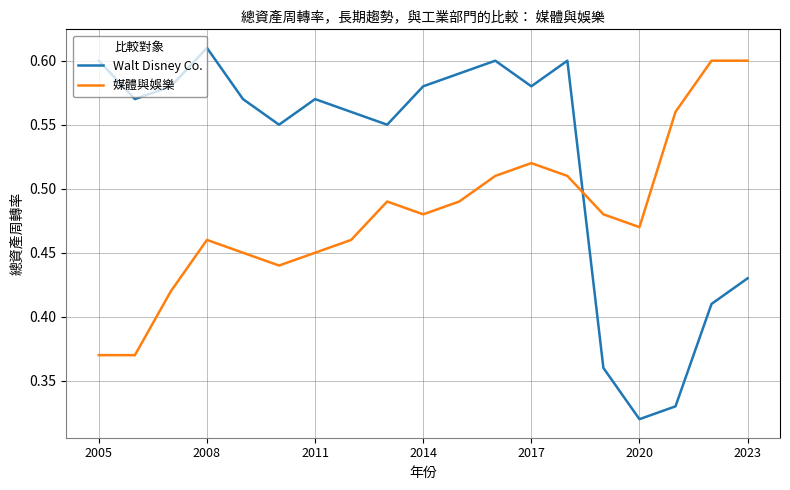

List the series in order of their overall mean, highest first.

Walt Disney Co., 媒體與娛樂